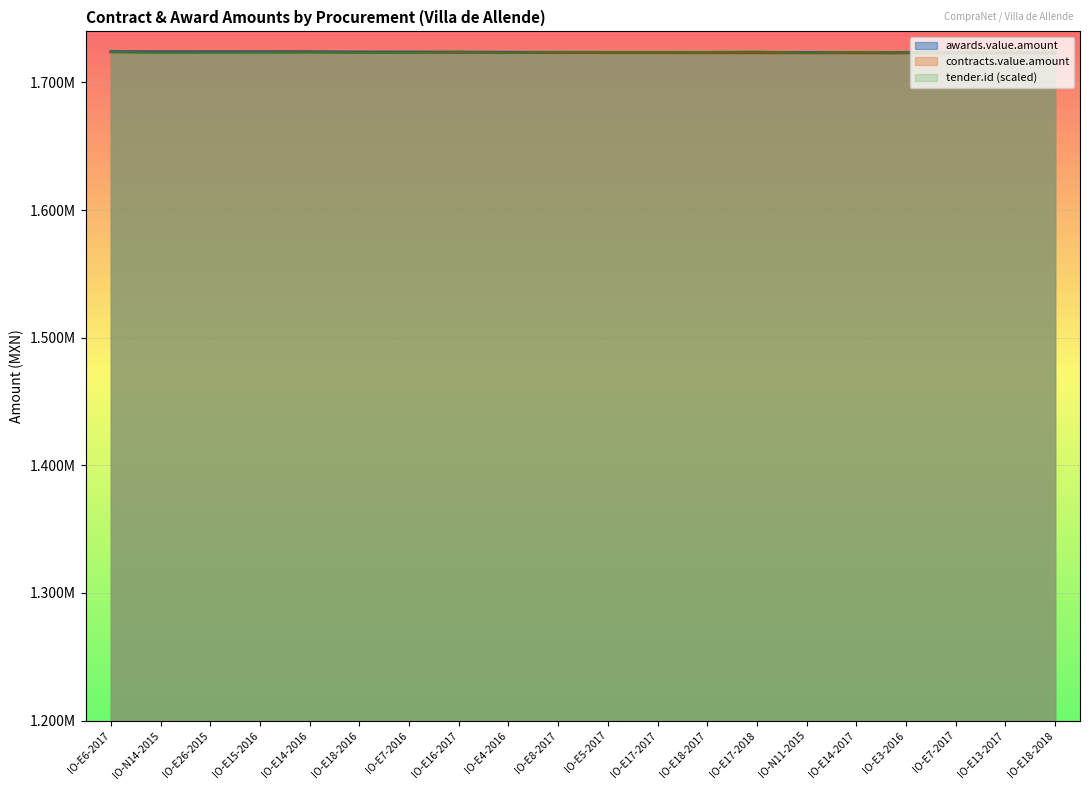

Which series has the largest total across all categories?

tender.id